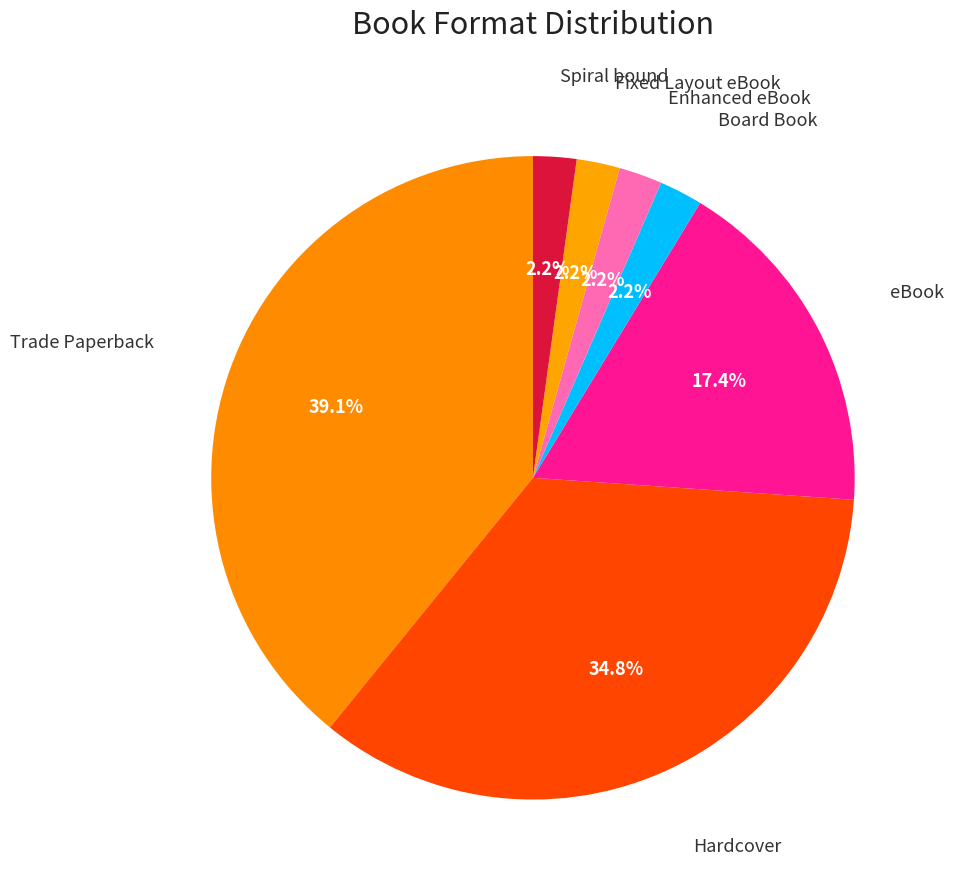

How many segments does this pie chart have?

7